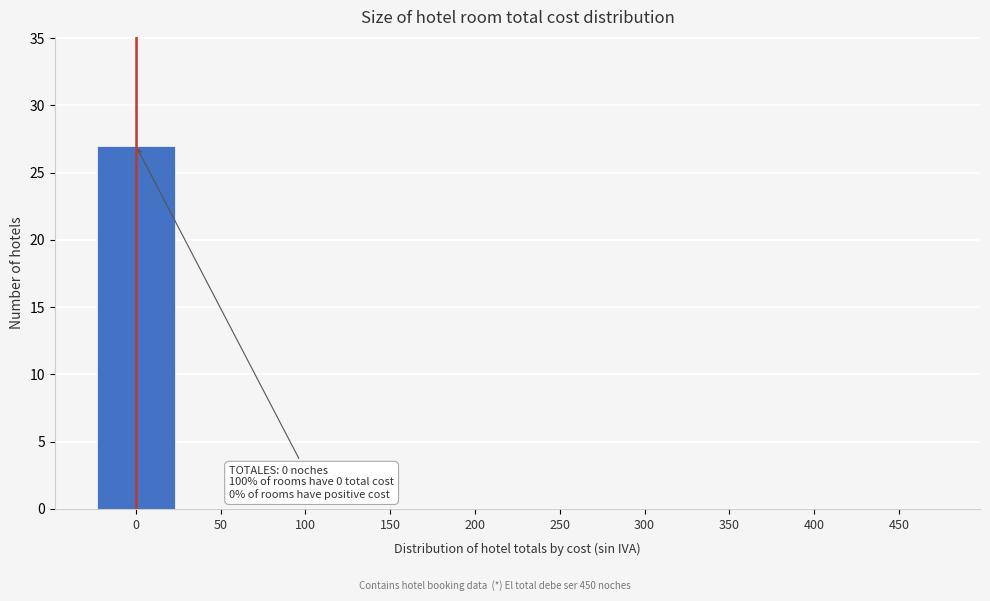

Reading right to left, what are all the values shown in this chart?

450=0	400=0	350=0	300=0	250=0	200=0	150=0	100=0	50=0	0=27